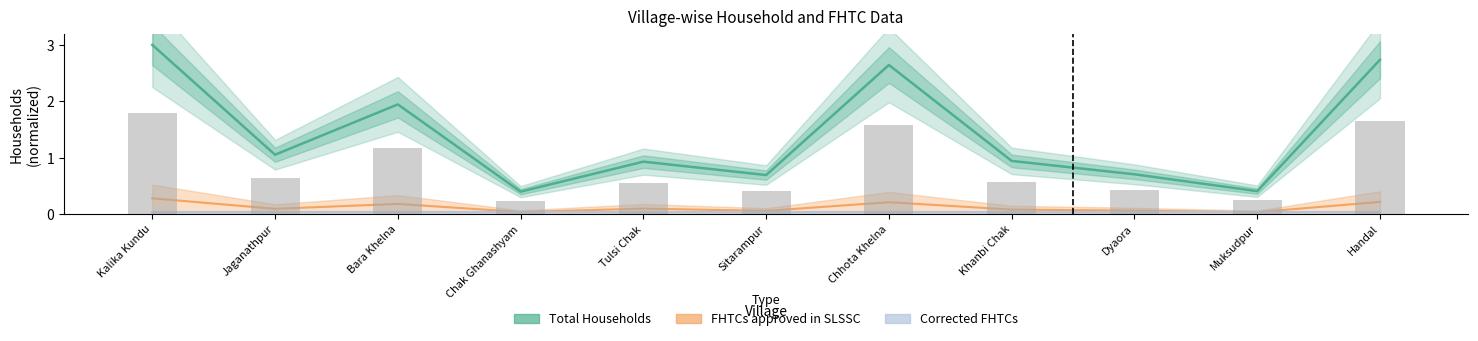

How many groups of bars are there?

11